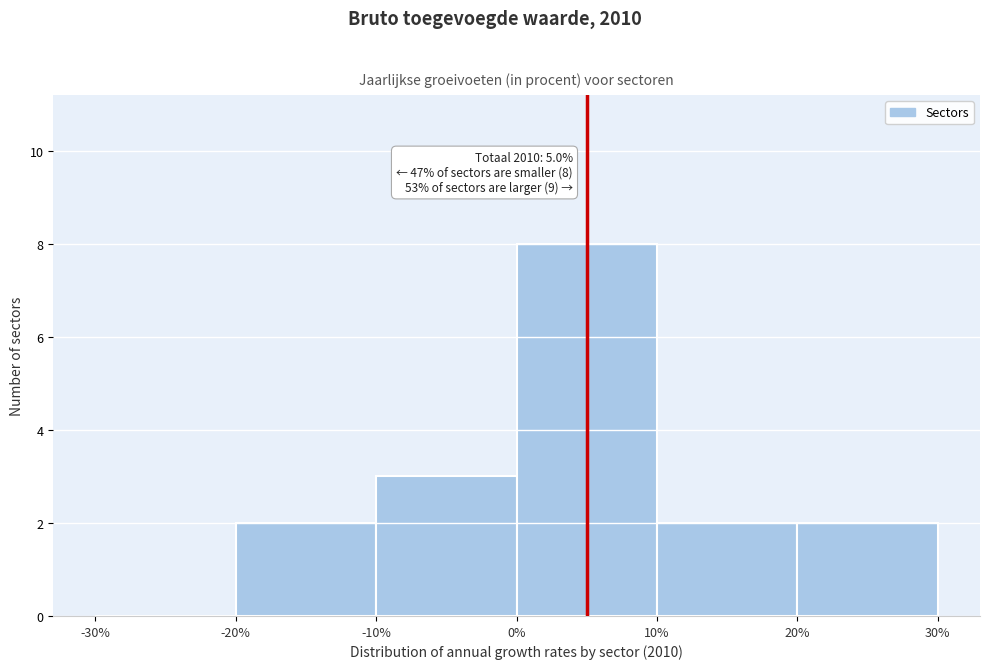

Which range on the x-axis has the tallest bar?

0% to 10%